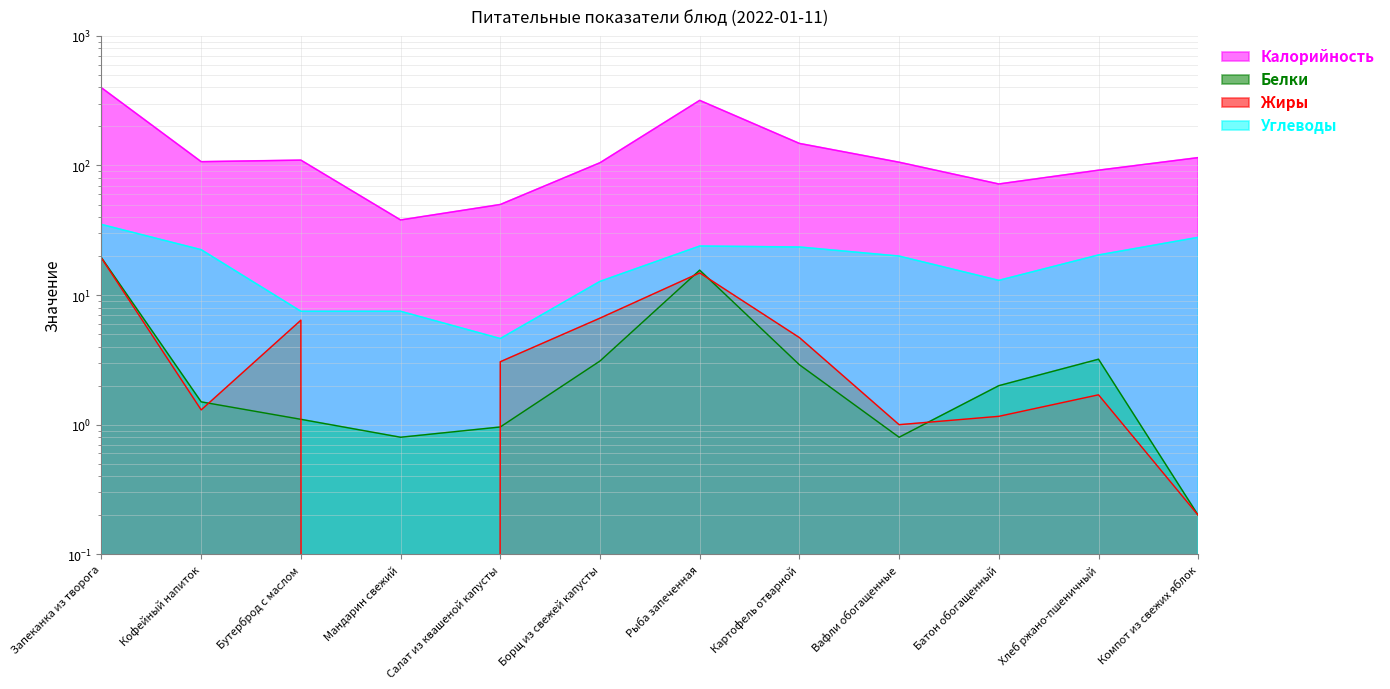

How many lines are shown in the chart?

4